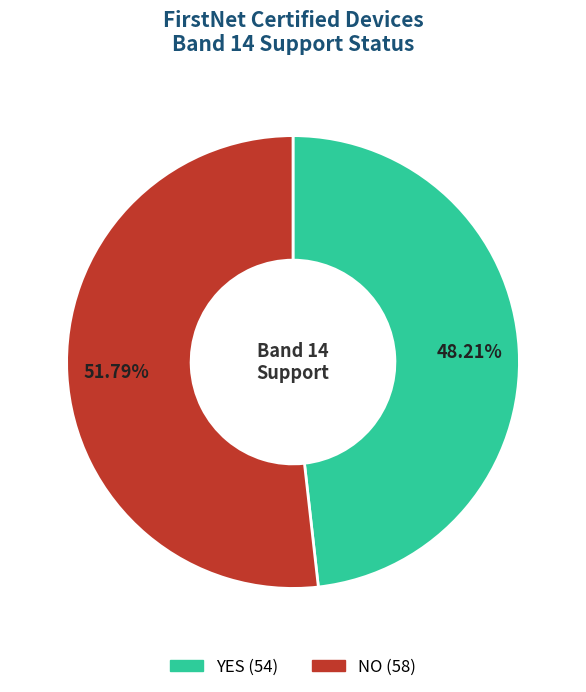

Which has a higher value, YES or NO?

NO